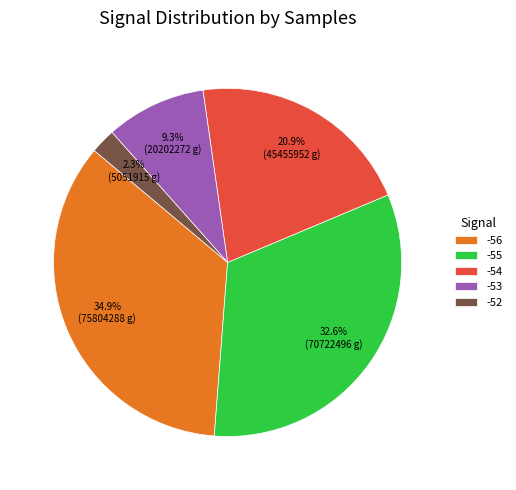

How many slices are in this pie chart?

5